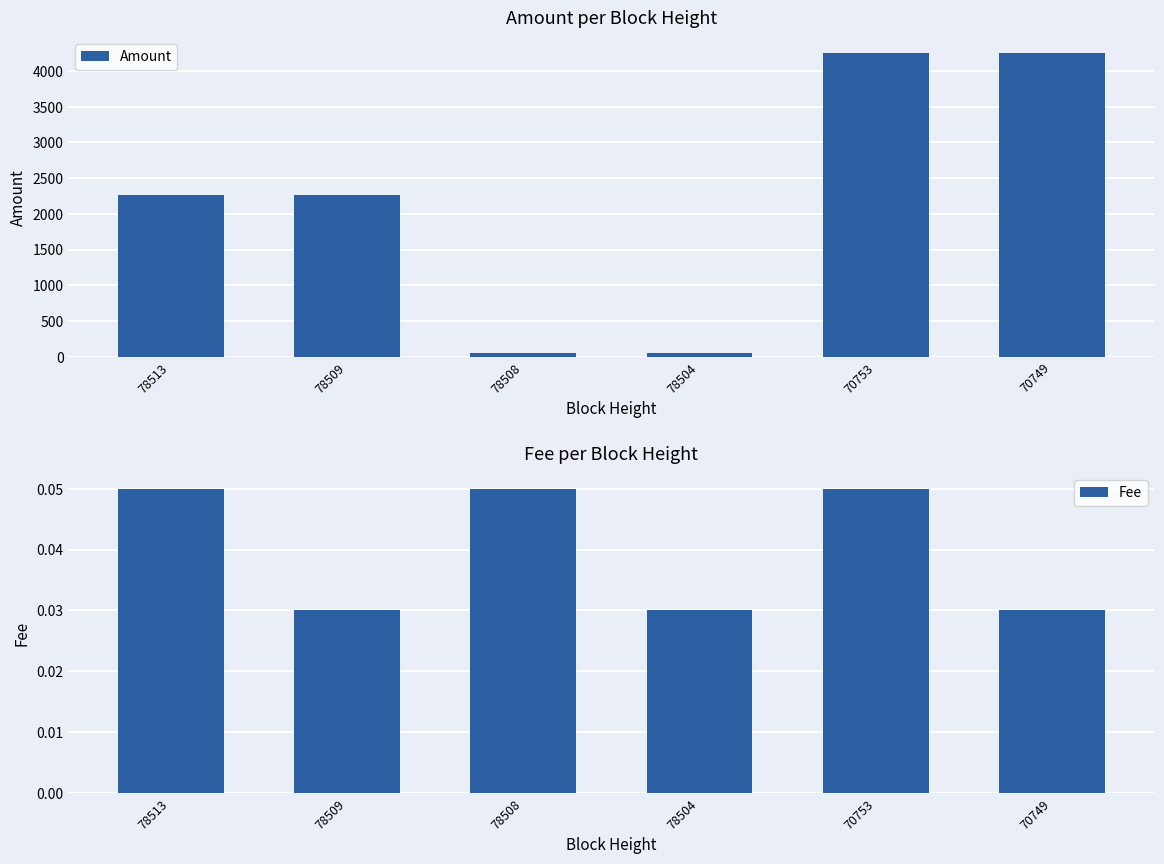

What is the average value of the Amount series?

2188.8